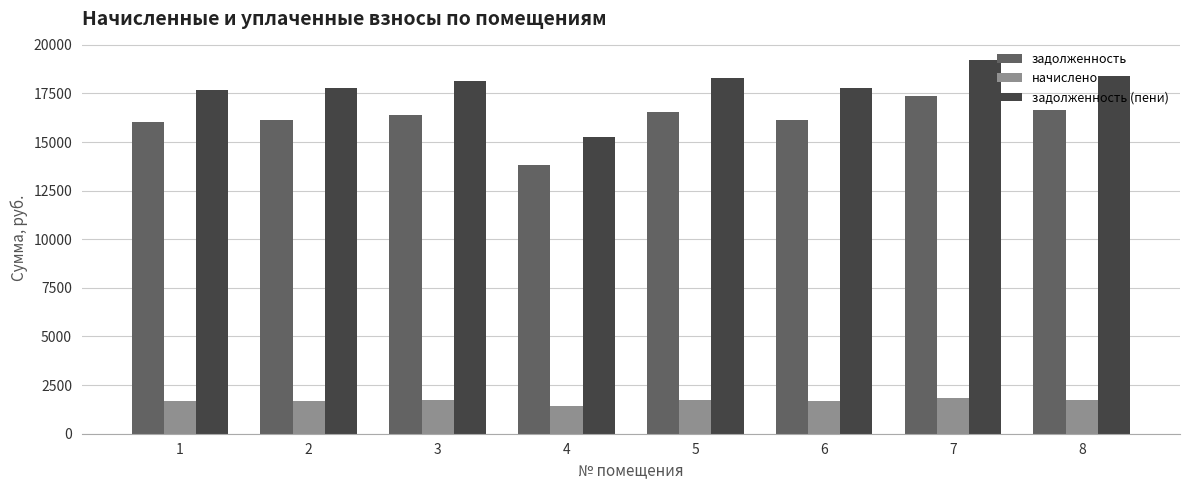

How many bars are there in total?

24